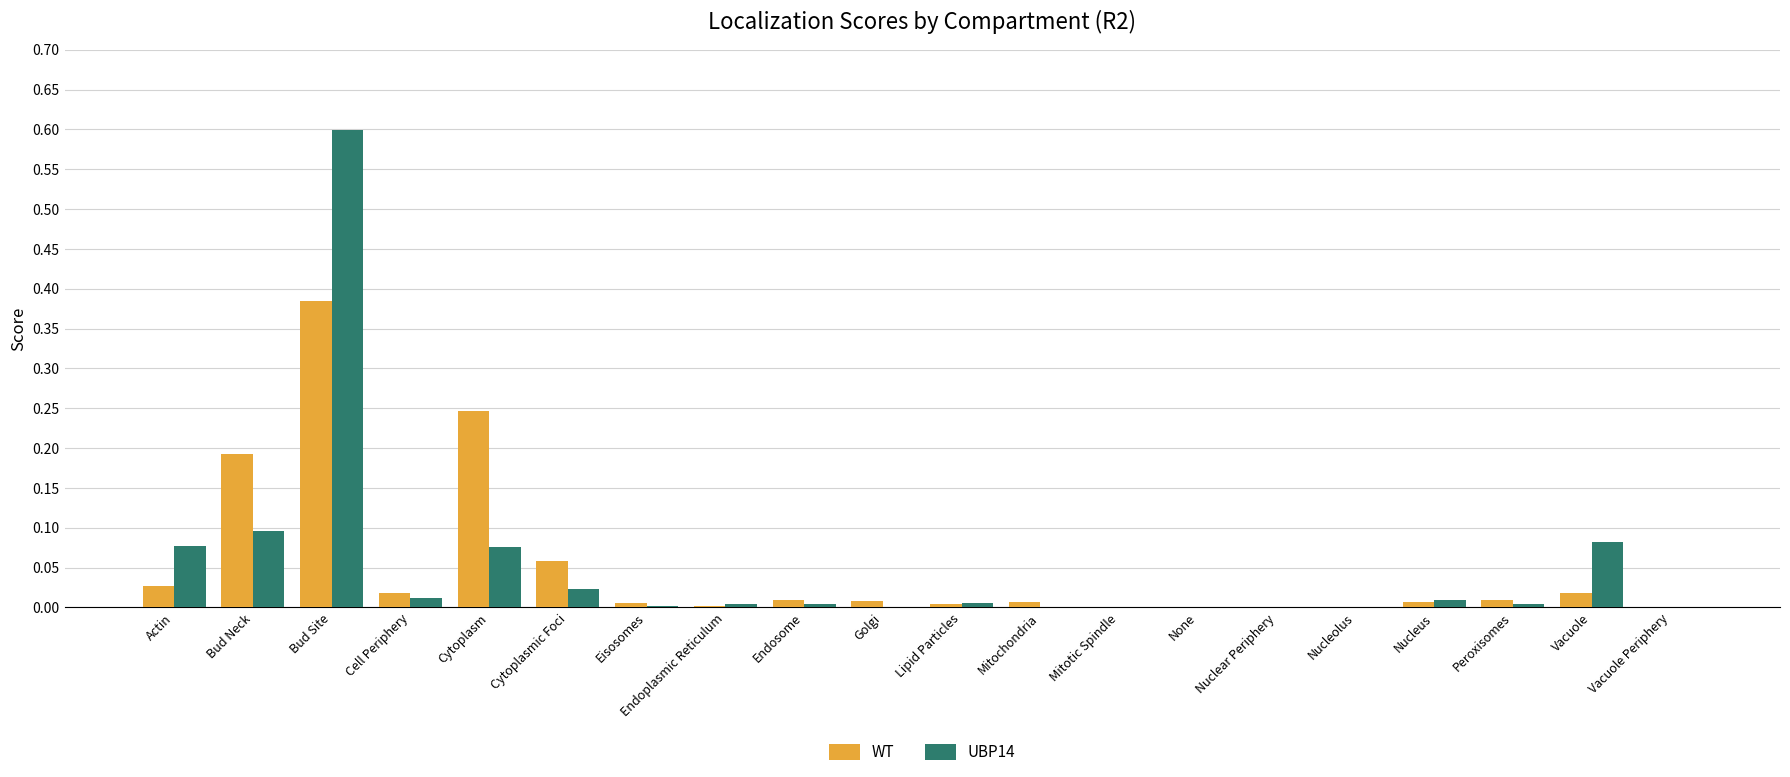

Which label corresponds to the largest value in the chart?

Bud Site